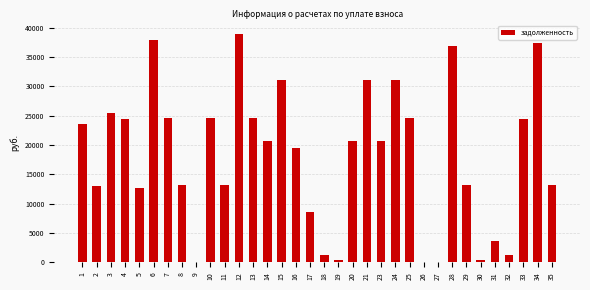

What is the sum of the values at 21 and 24?

62098.8